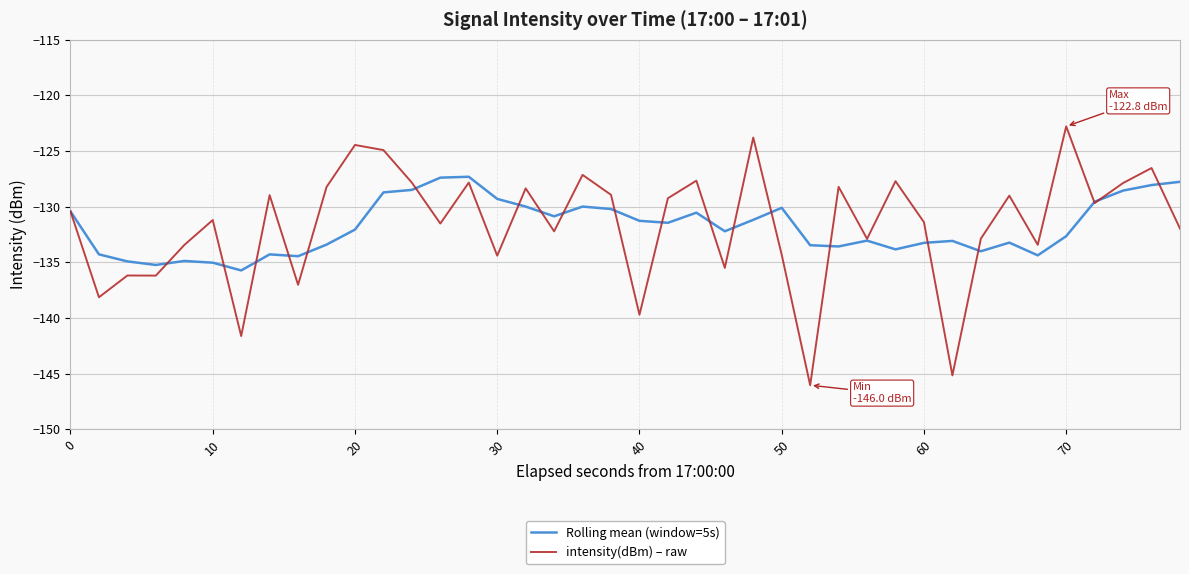

Count the number of categories in the chart.

40